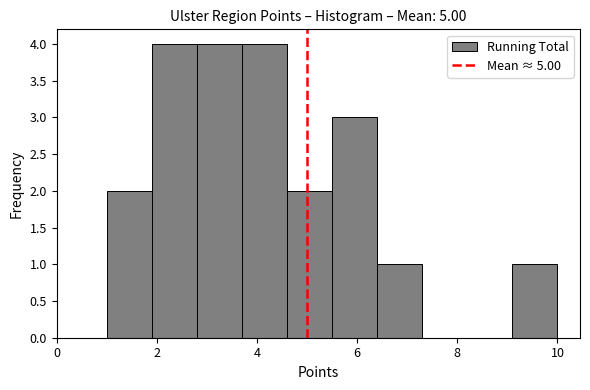

Reading left to right, transcribe this chart: for each bar, give the range it covers on the x-axis and its height. Neither the bar edges nor the heights are printed on the chart, so give them approximately, as read against the axes.

1.0 to 1.9: 2
1.9 to 2.8: 4
2.8 to 3.7: 4
3.7 to 4.6: 4
4.6 to 5.5: 2
5.5 to 6.4: 3
6.4 to 7.3: 1
7.3 to 8.2: 0
8.2 to 9.1: 0
9.1 to 10.0: 1